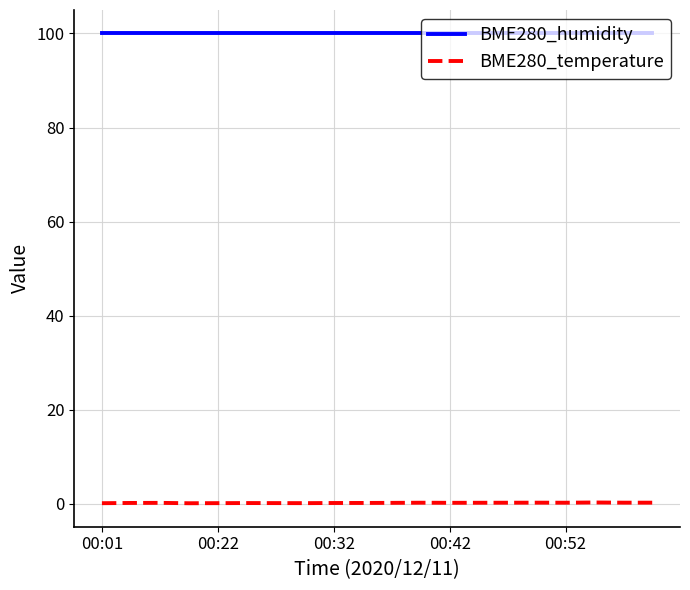

Which series has the widest spread of values?

BME280_temperature